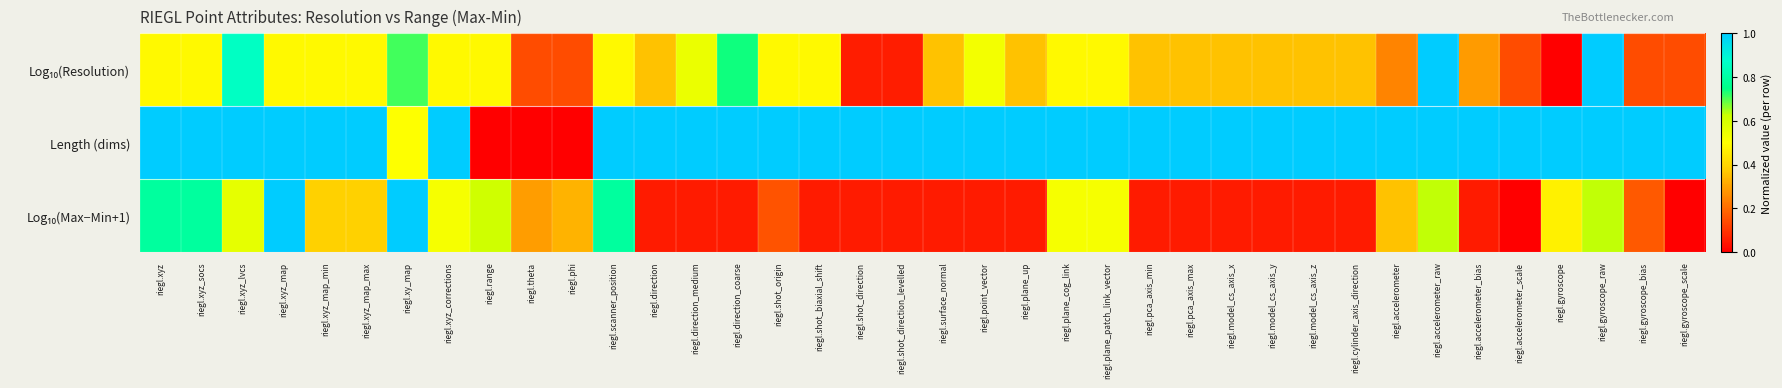

Which category has the lowest value across all series?

riegl.gyroscope